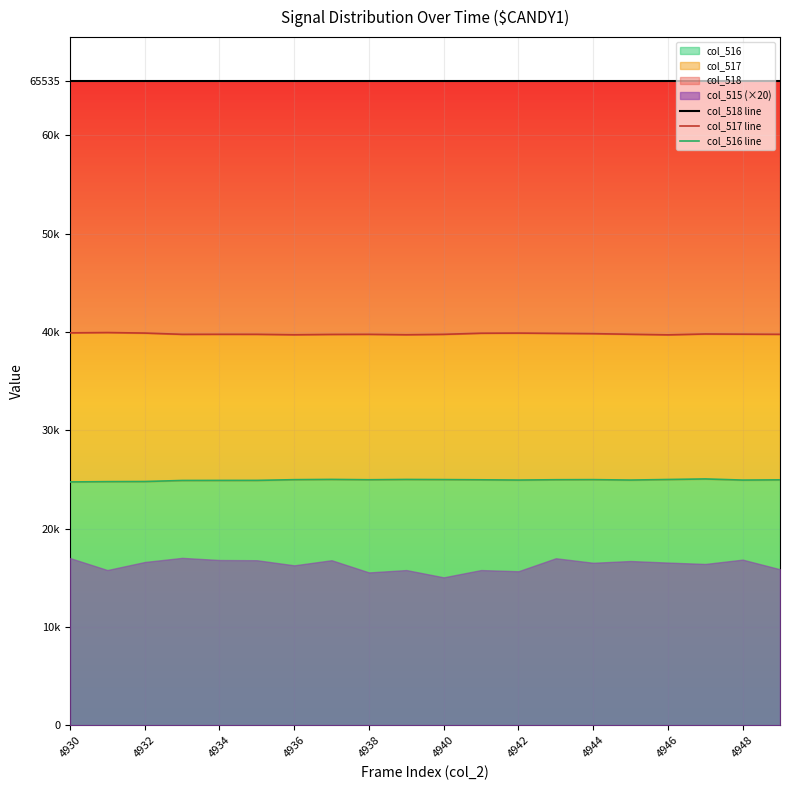

What is the minimum value for col_518 line?

65535